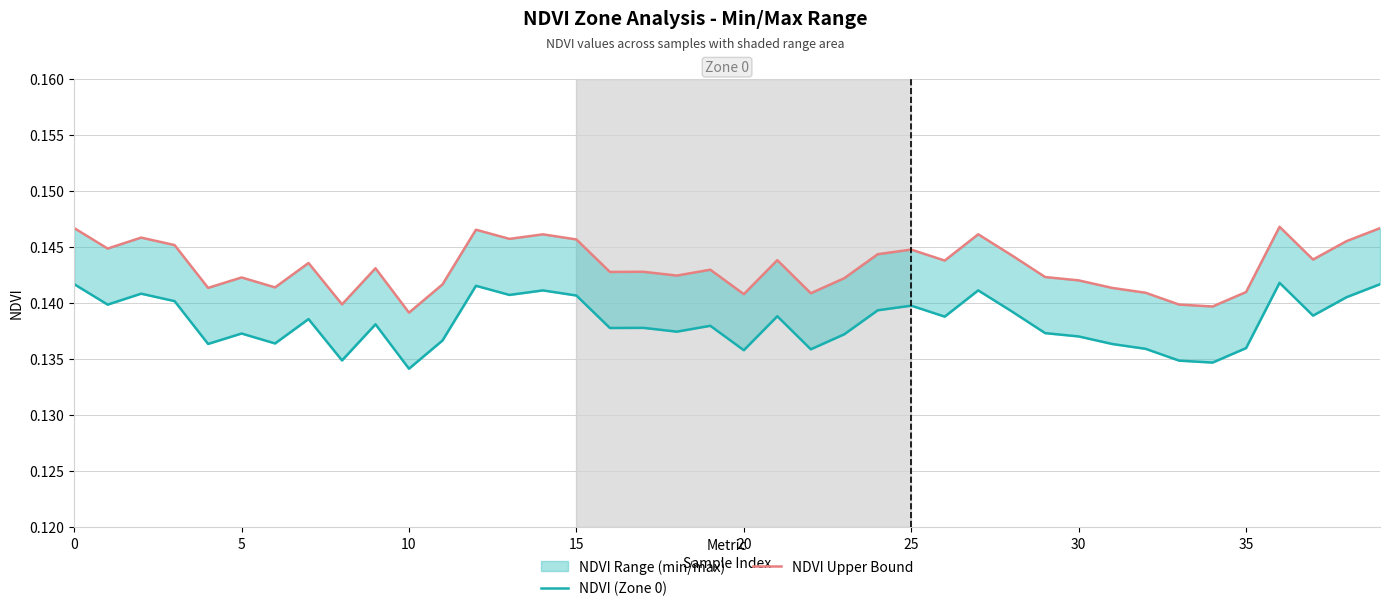

True or false: NDVI (Zone 0) and NDVI Upper Bound intersect in this chart.

False